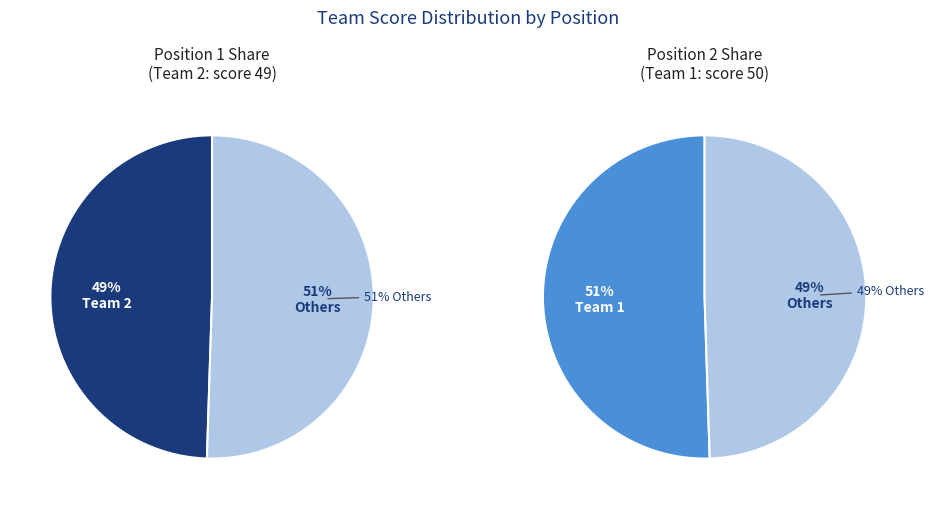

The Team 2 slice represents 49% of the pie. True or false?

True